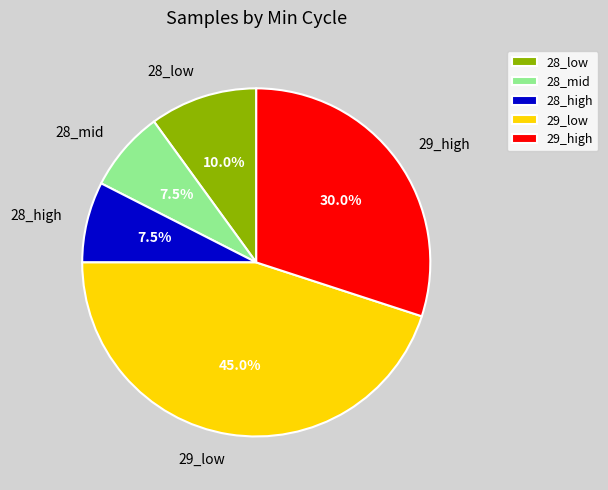

Combined, what portion of the pie is 28_low and 29_high?

40.0%